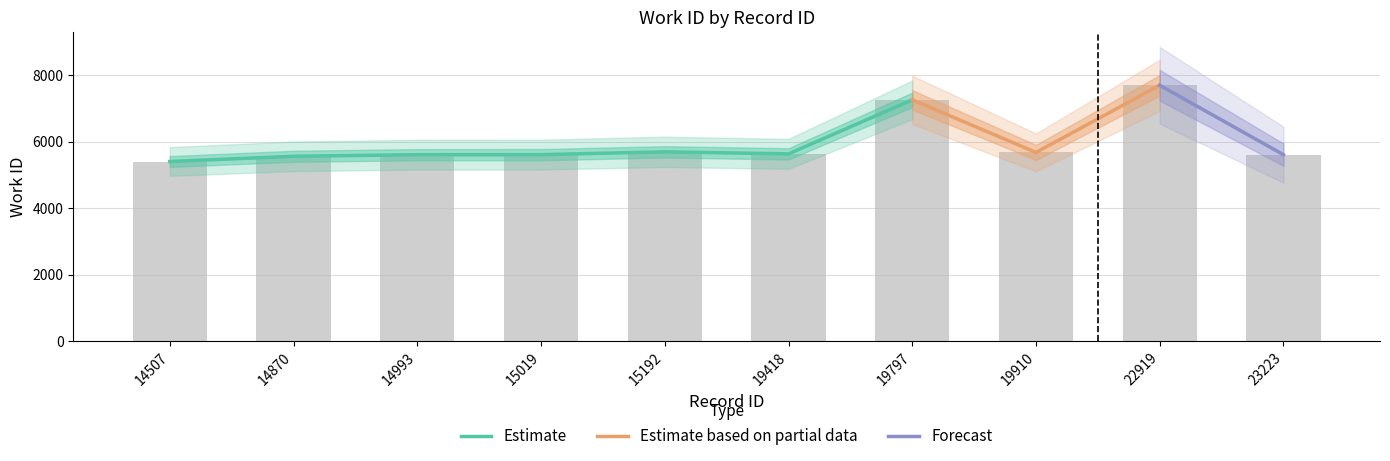

Where does the data first go above 5637?

15192